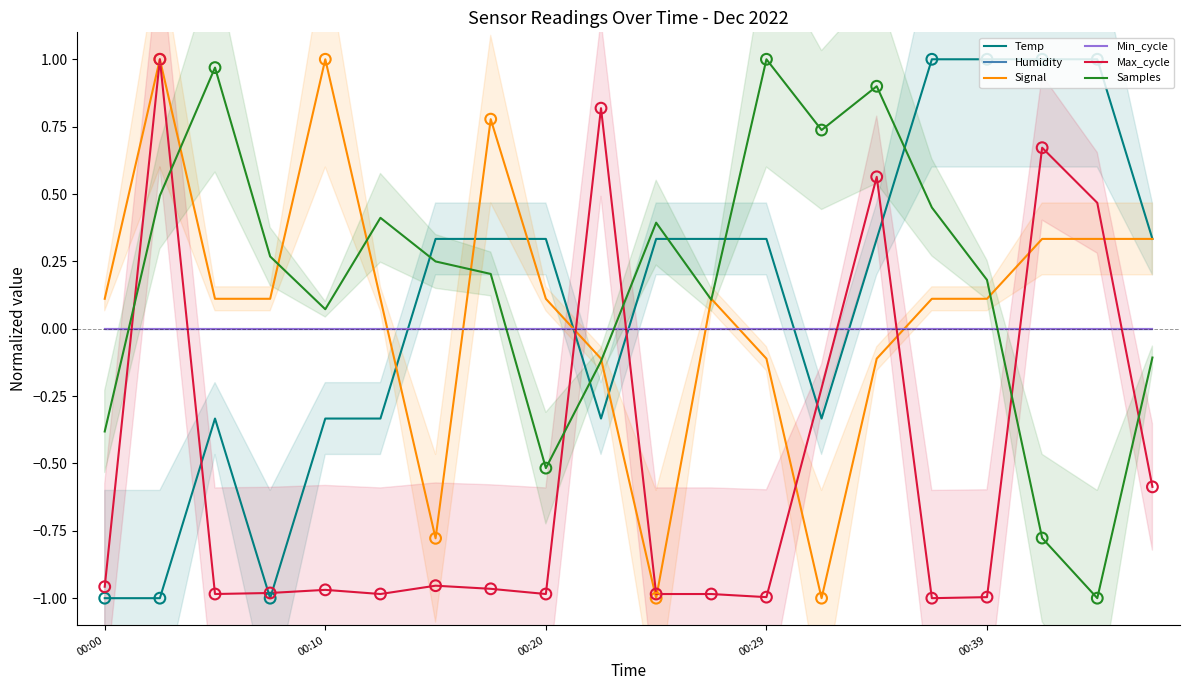

Which series has the largest total across all categories?

Samples